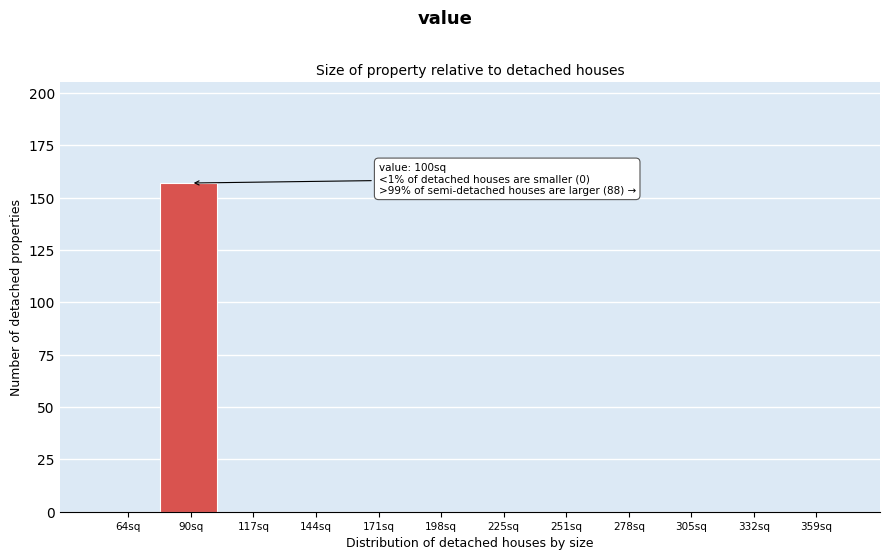

Reading right to left, transcribe all the data shown in this chart.

359sq=0	332sq=0	305sq=0	278sq=0	251sq=0	225sq=0	198sq=0	171sq=0	144sq=0	117sq=0	90sq=157	64sq=0